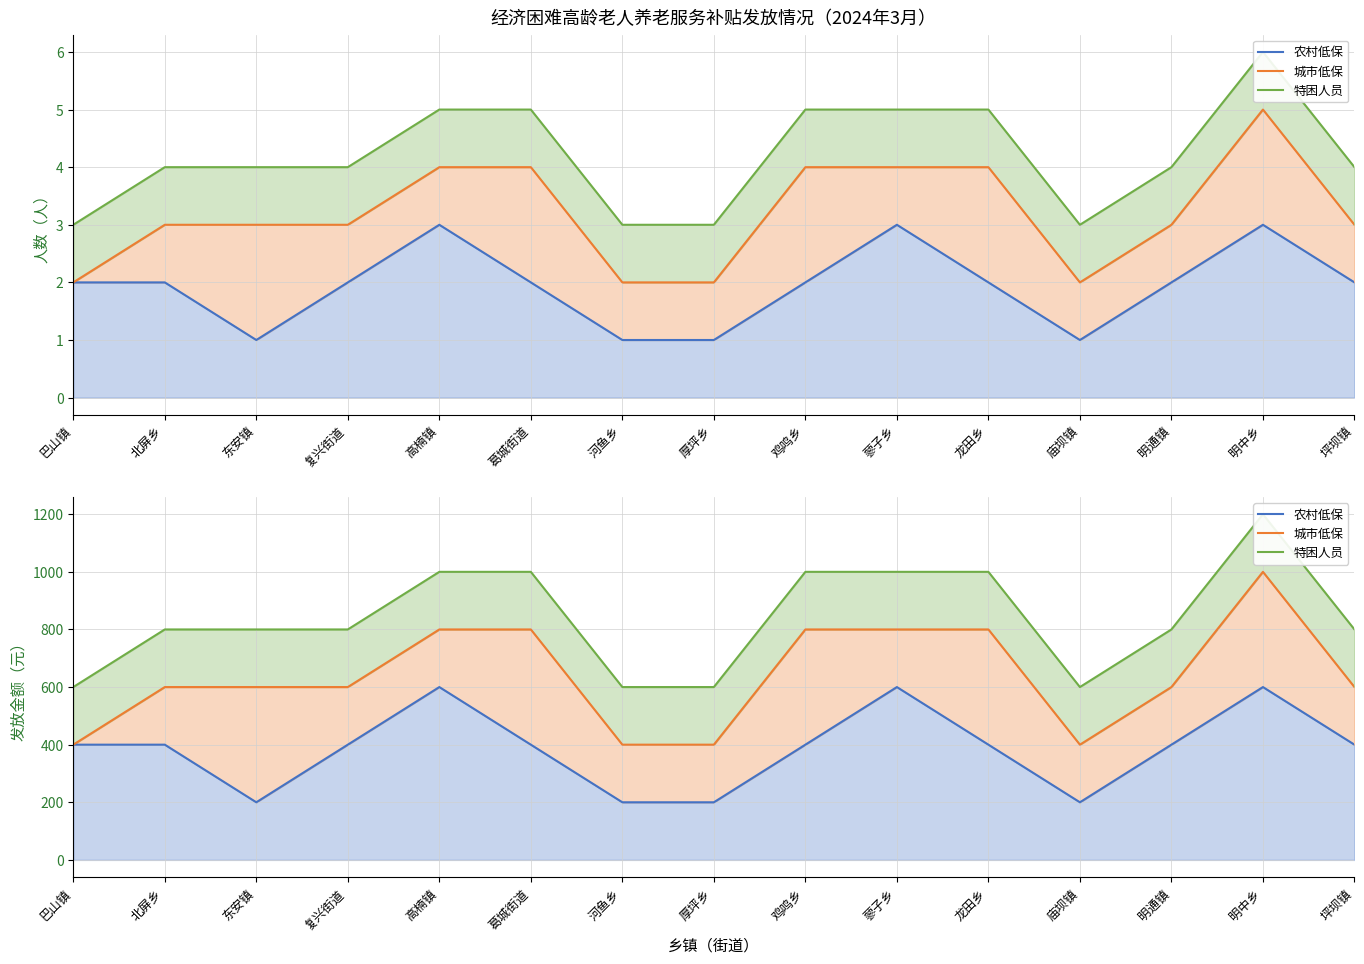

What is the average value of the 城市低保 series?

640